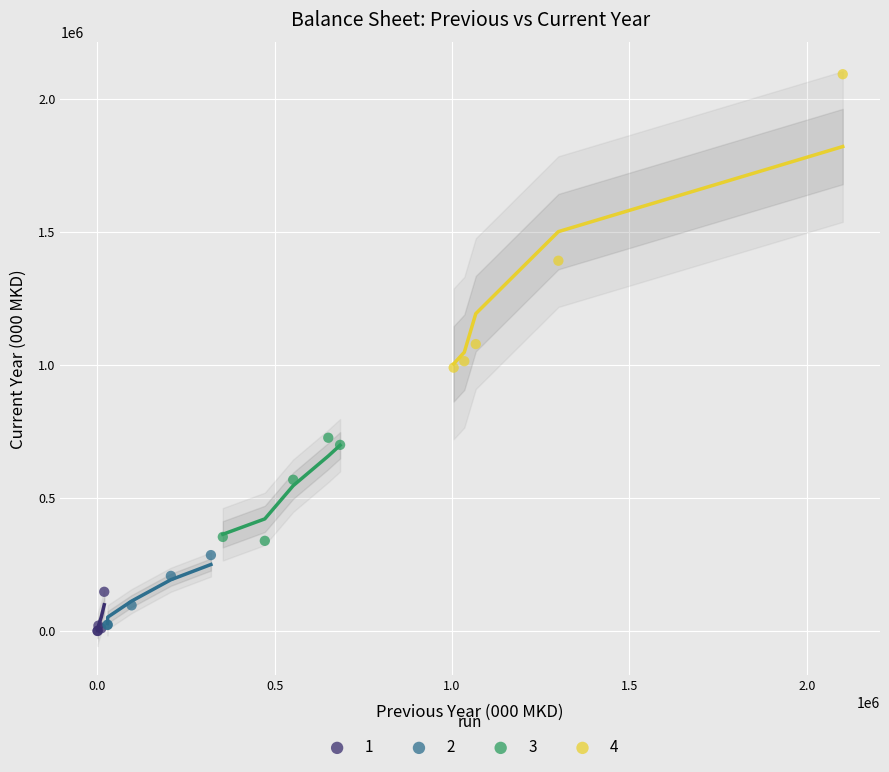

Which series reaches the maximum Y coordinate?

4